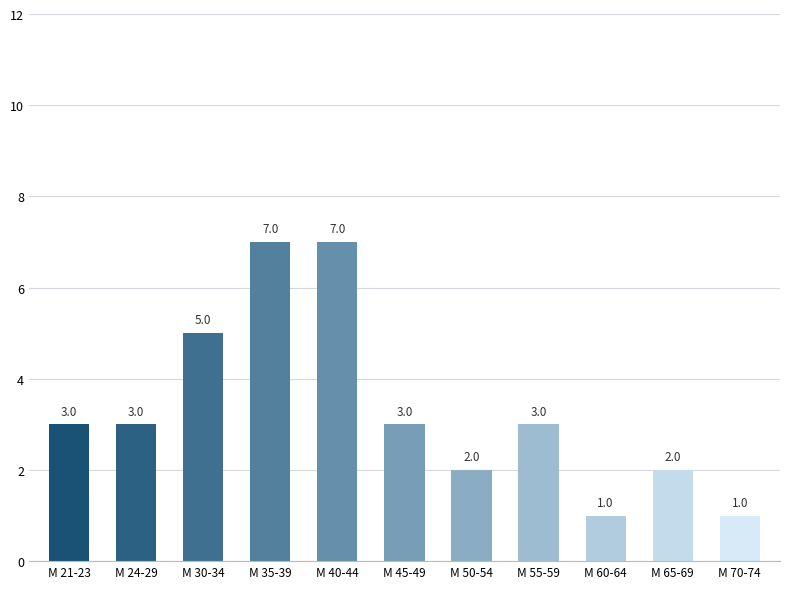

Reading left to right, what are all the values shown in this chart?

М 21-23=3	М 24-29=3	М 30-34=5	М 35-39=7	М 40-44=7	М 45-49=3	М 50-54=2	М 55-59=3	М 60-64=1	М 65-69=2	М 70-74=1